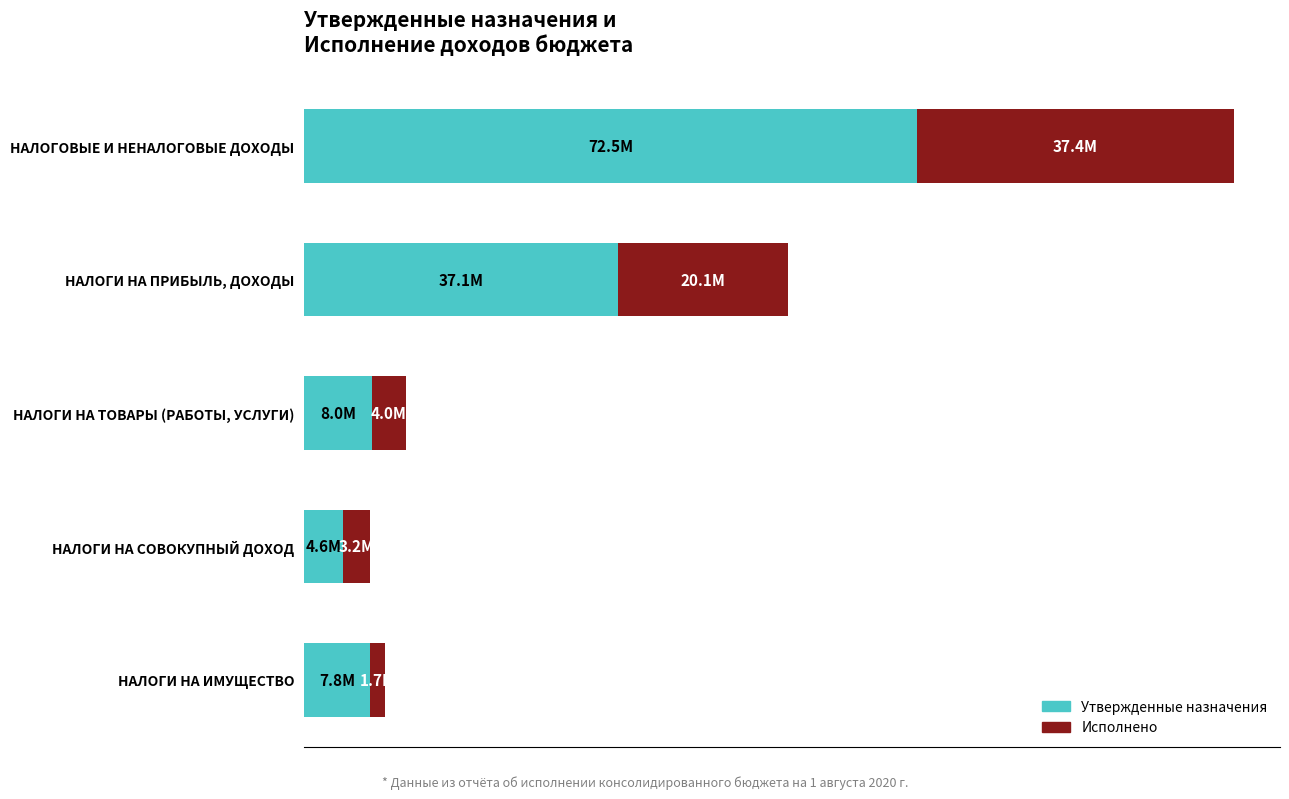

What are all the series names shown in the legend?

Утвержденные назначения, Исполнено